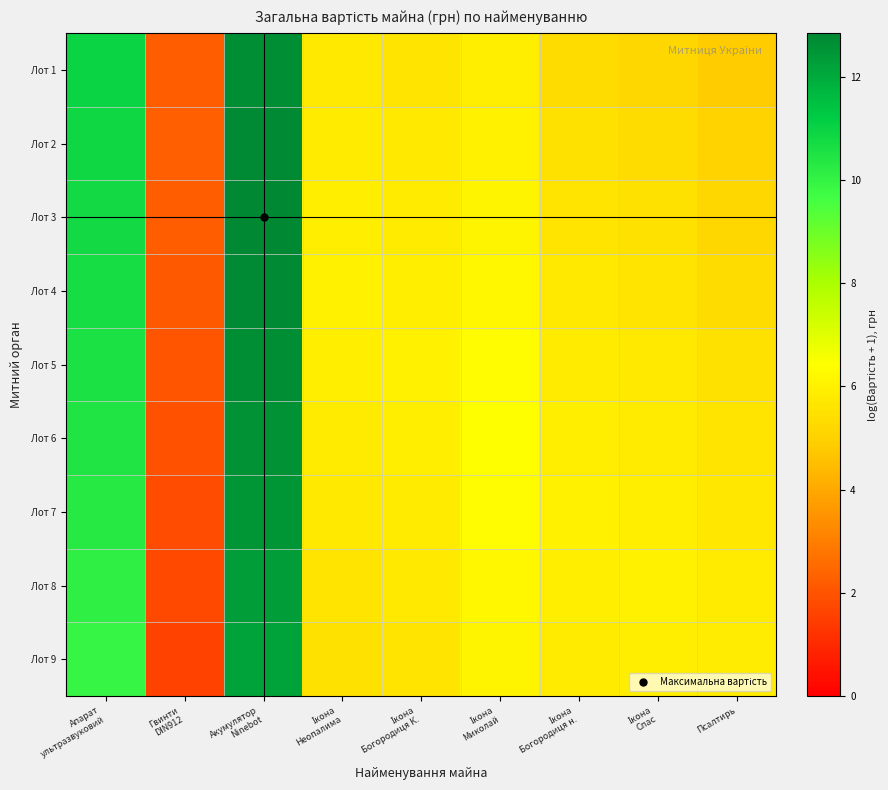

What is the maximum value shown in the chart?

12.8